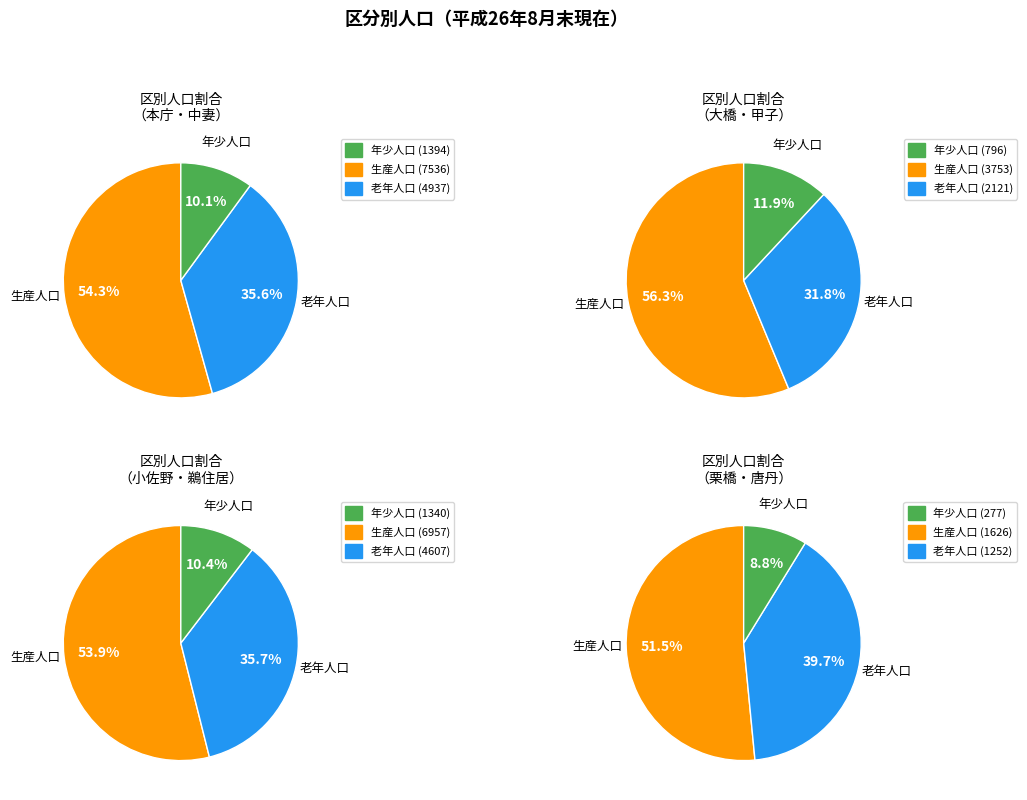

To the nearest percent, what is the difference between the 栗橋 and 大橋 slice percentages?

2%